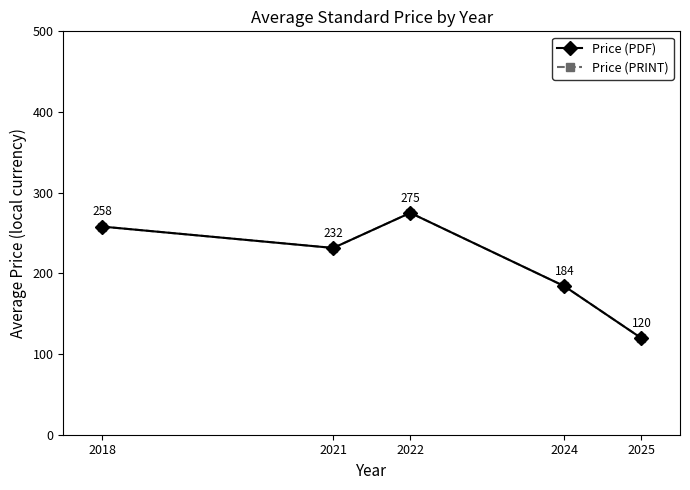

Which series changed the most between 2022 and 2025?

Price (PDF)